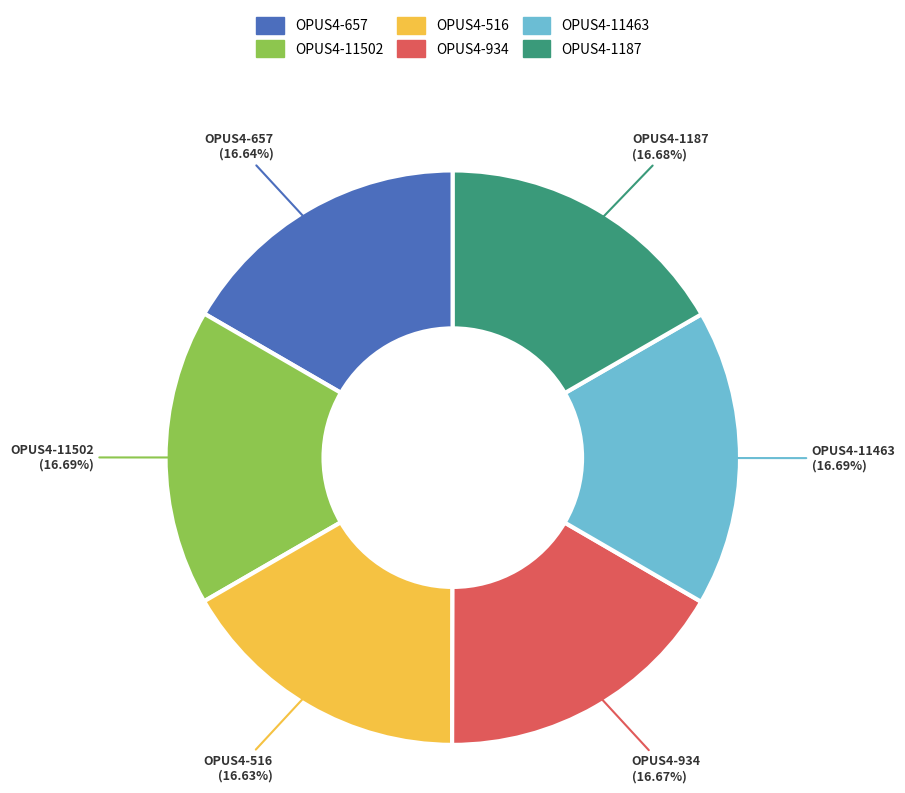

Count the number of slices in the pie.

6